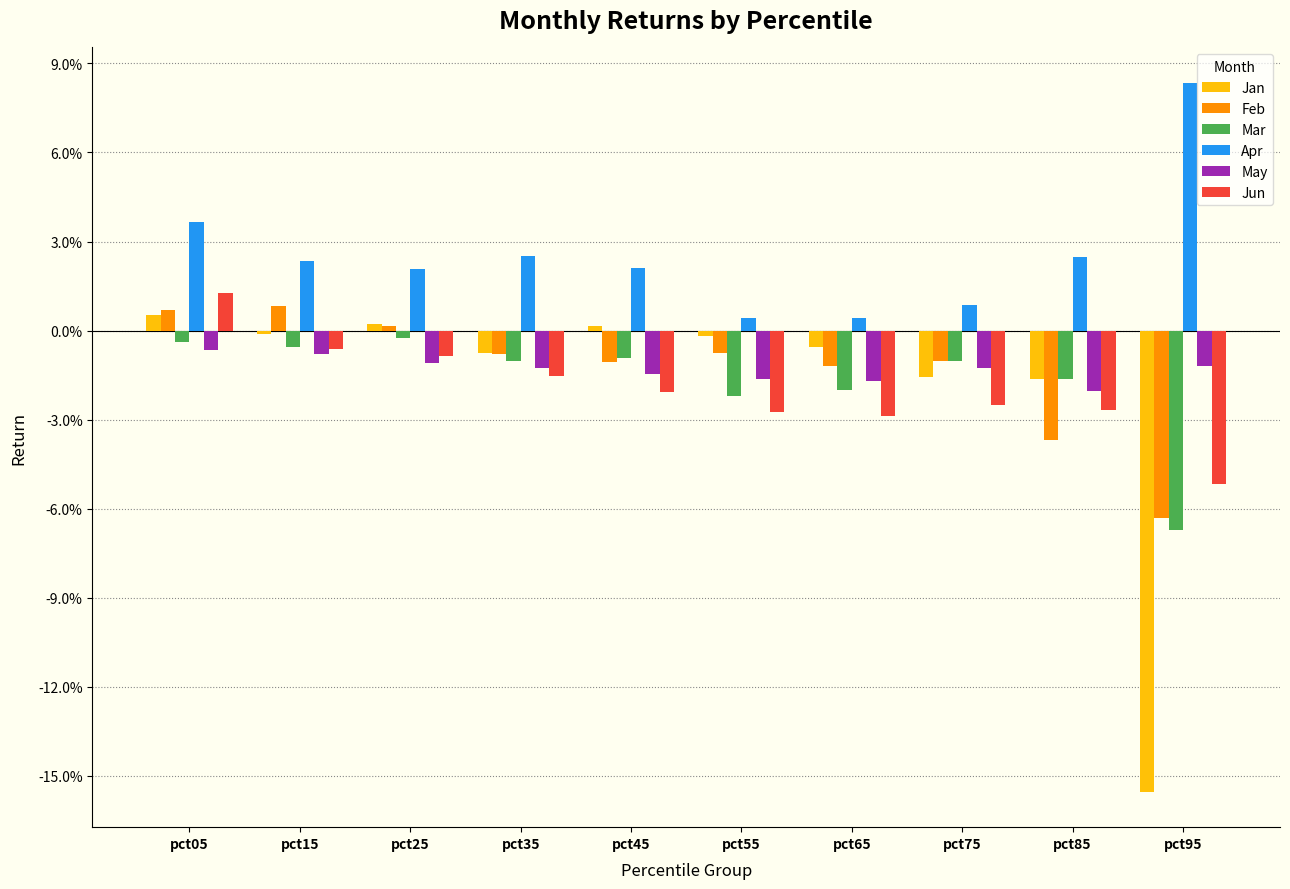

List the series in order of their peak value, lowest first.

May, Mar, Jan, Feb, Jun, Apr